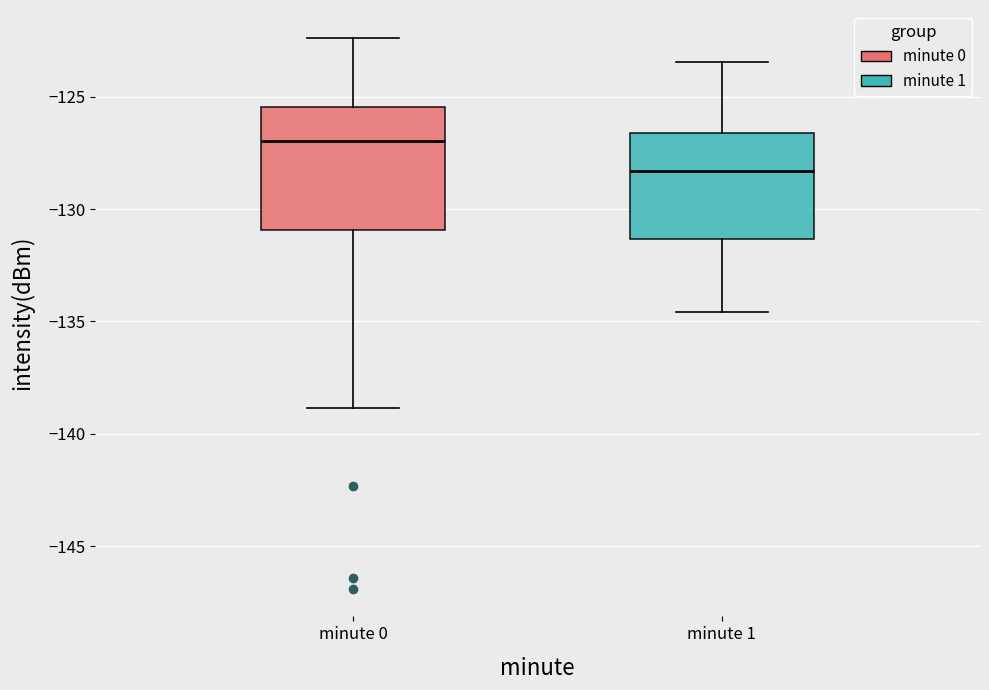

Where is the lower edge of the box for minute 1 on the y-axis? The values are not printed on the chart, so give them approximately, as read against the axis.

-131.5